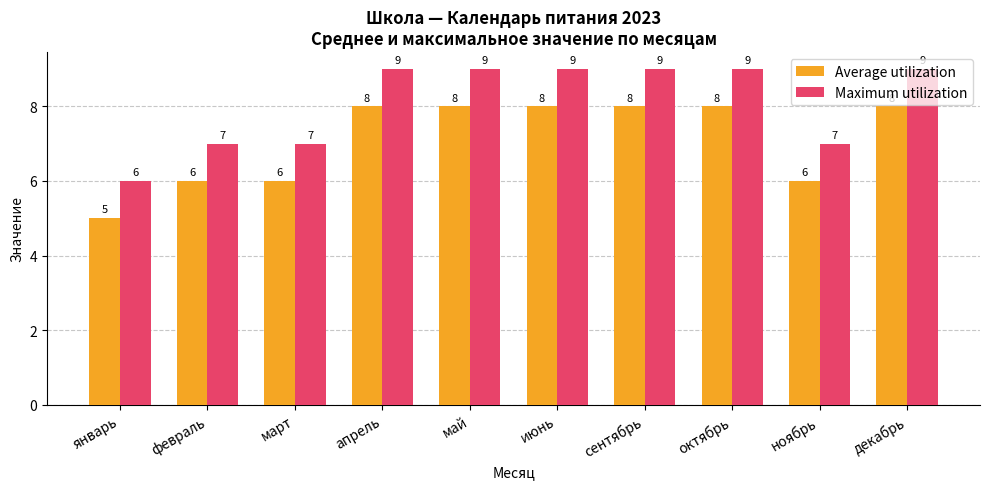

How many categories are shown in the chart?

10